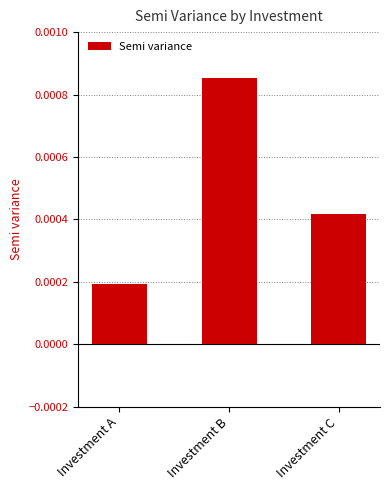

Which category has the highest value across all series?

Investment B